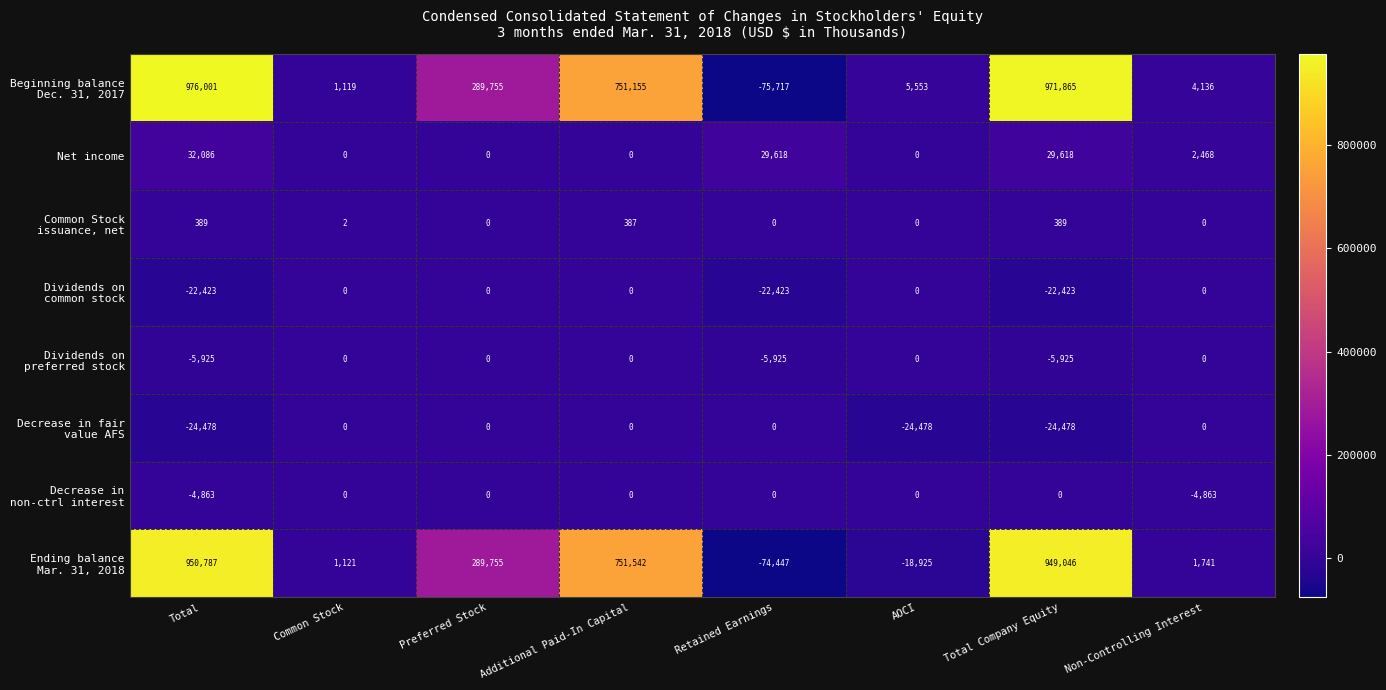

How many data points does each series have?

8